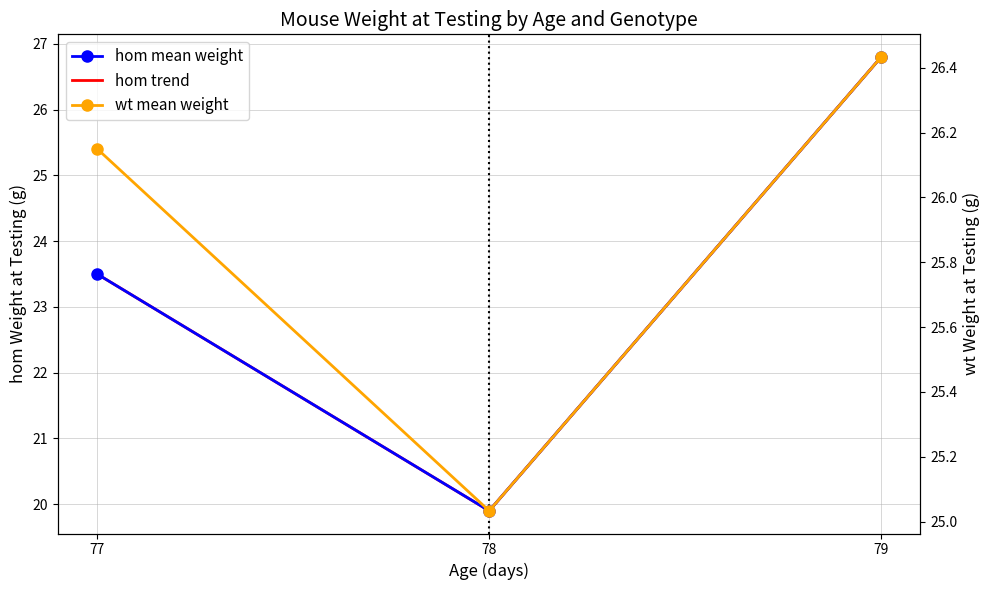

Between 79 and 77, which is larger?

79